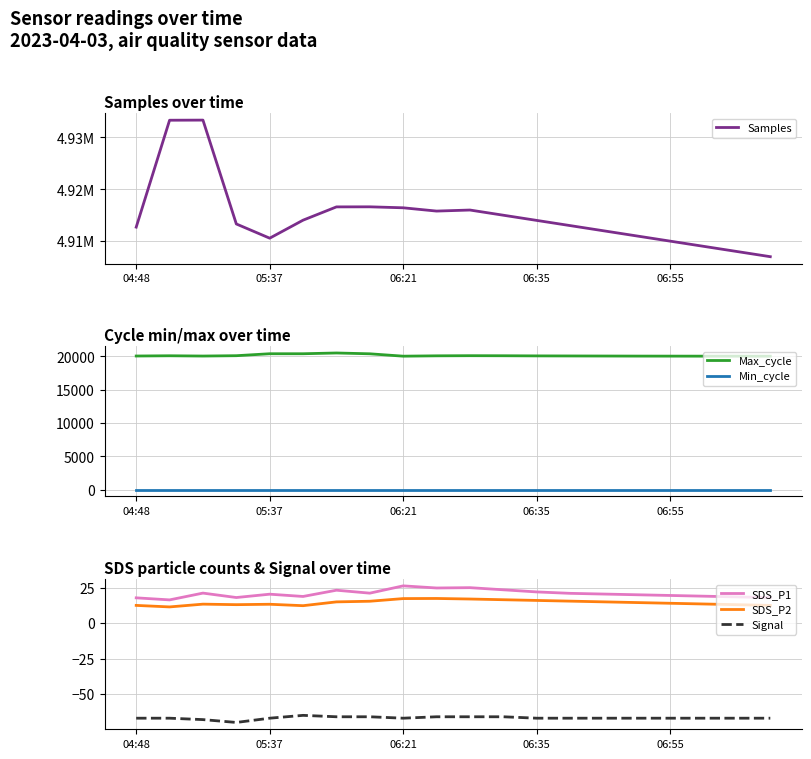

What is the approximate value of SDS_P1 at 06:35?

22.0